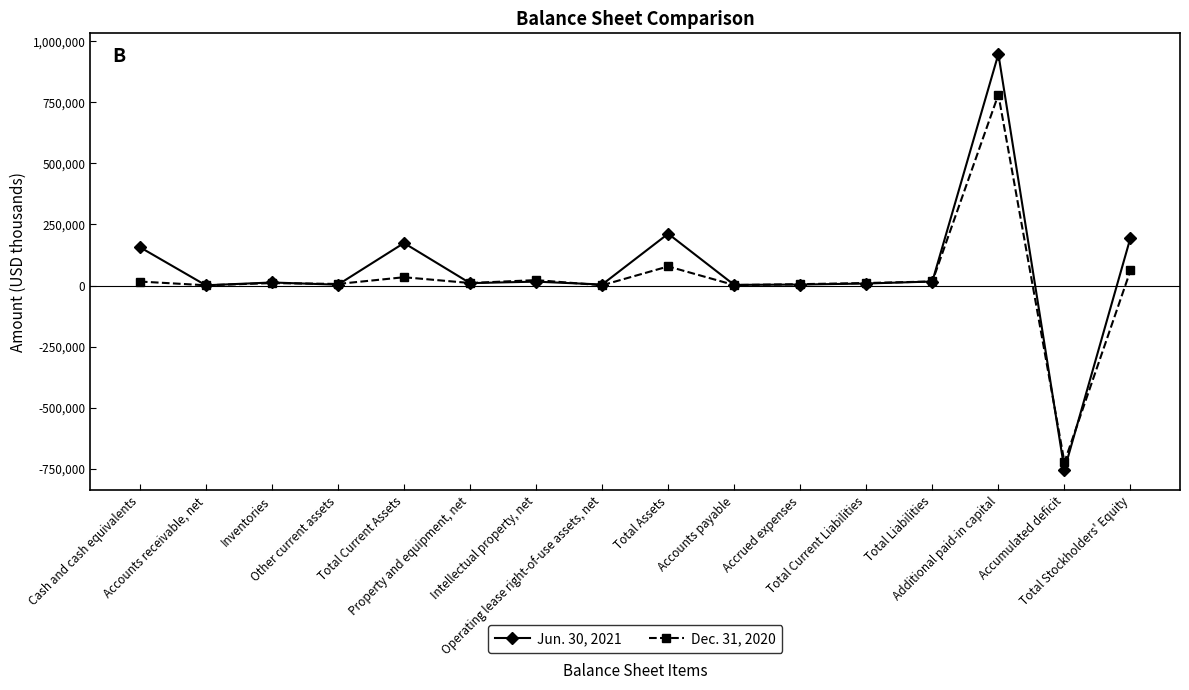

In Jun. 30, 2021, how many points are lower than both neighbors (excluding endpoints)?

6